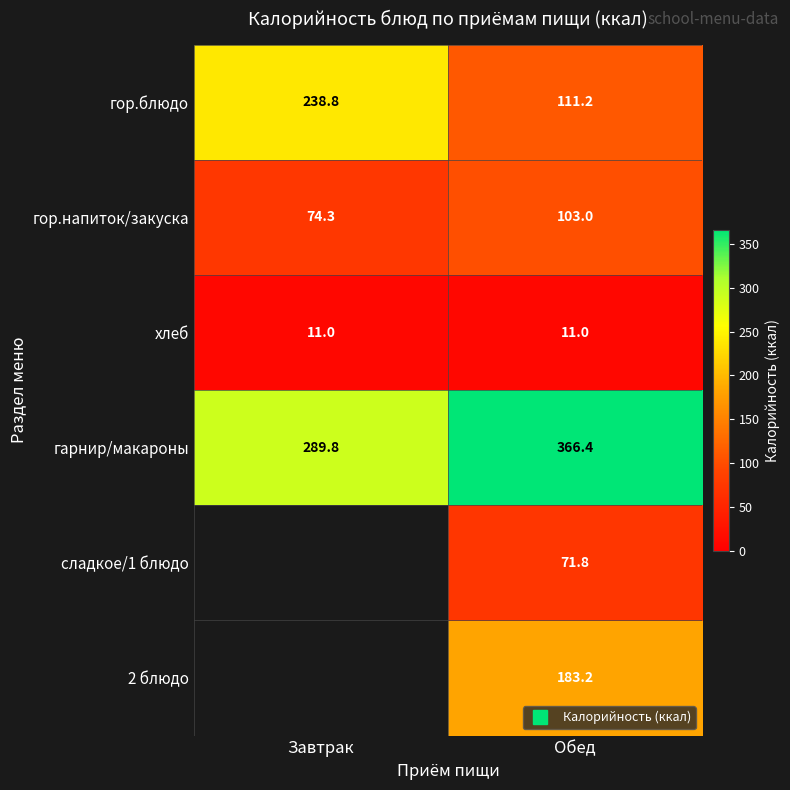

Rank the categories by гор.блюдо value from lowest to highest.

Обед, Завтрак